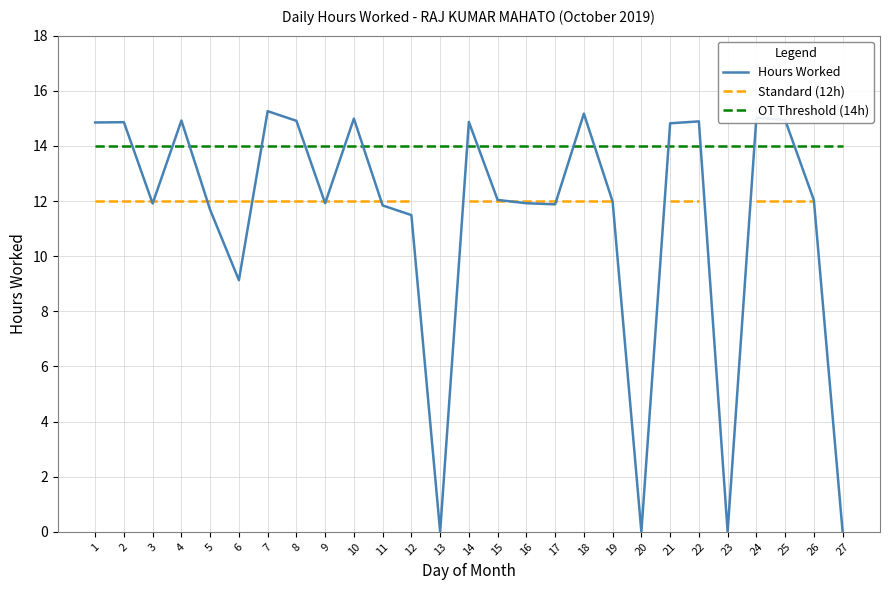

Does the chart have visible grid lines?

Yes